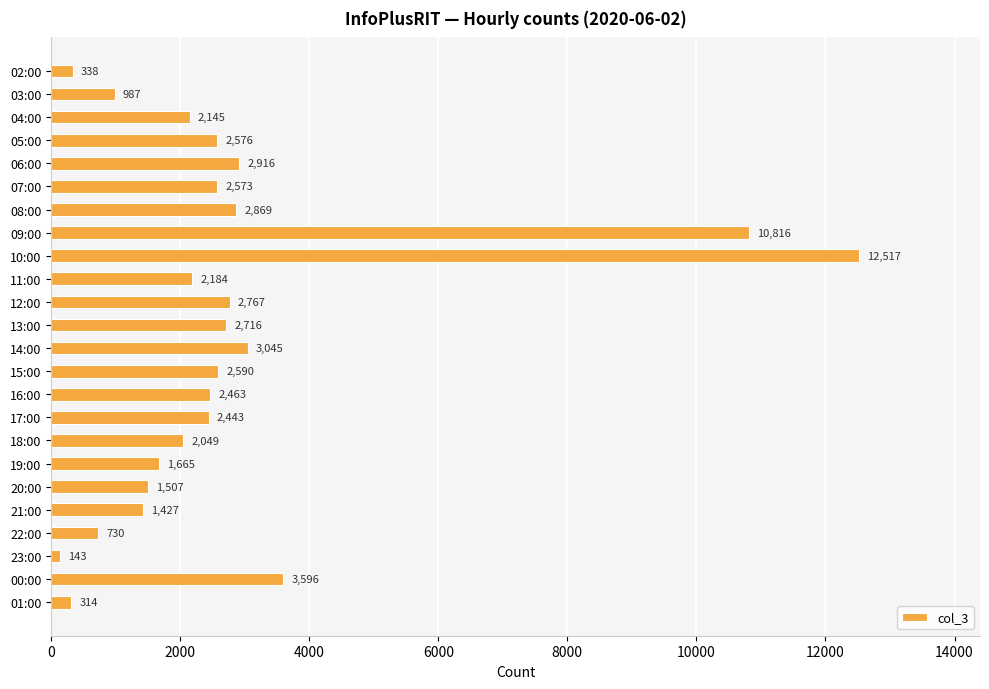

What is the change in value from 04:00 to 13:00?

+571